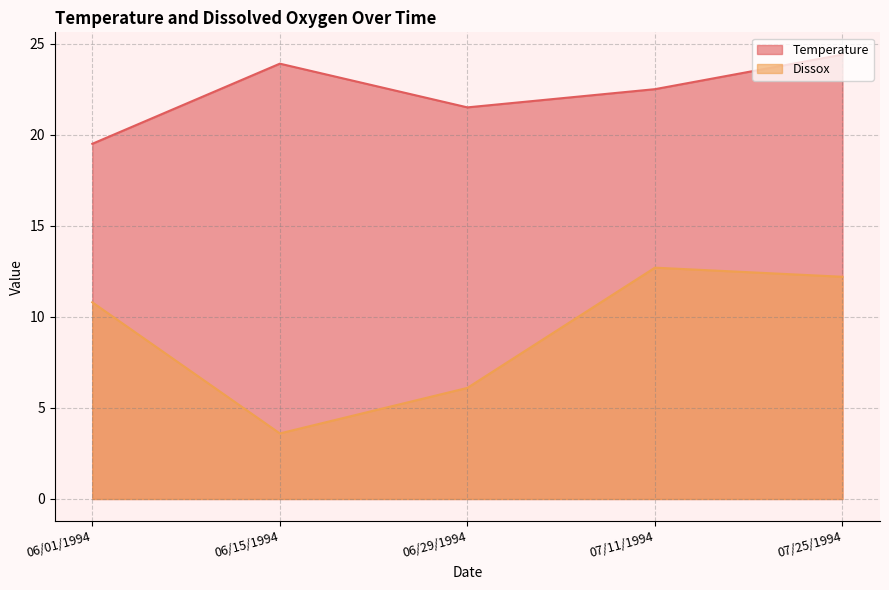

How many lines are shown in the chart?

2